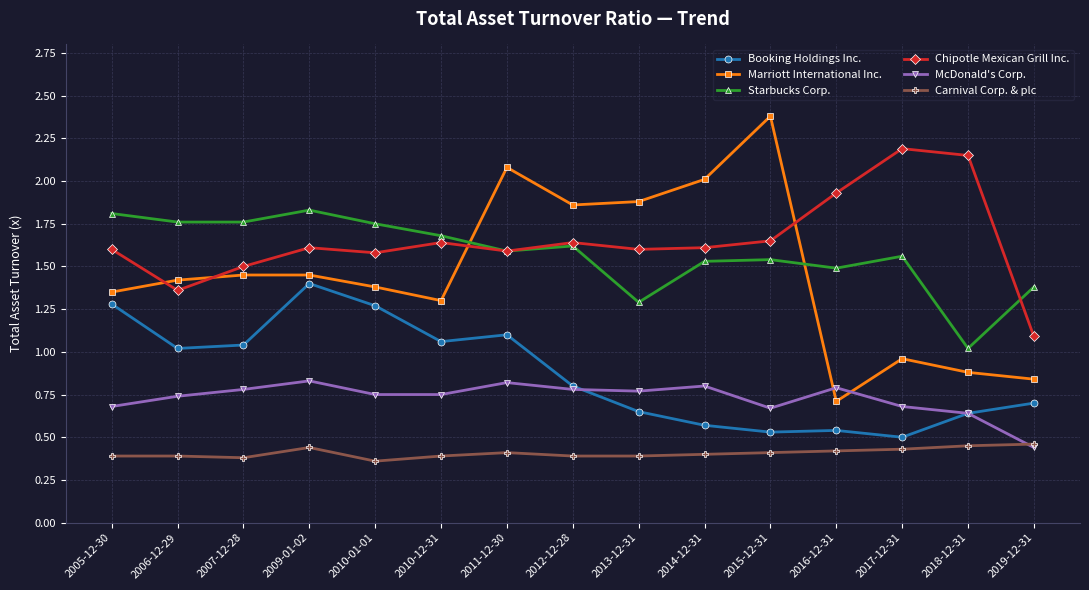

Which series has the largest range (max minus min)?

Marriott International Inc.